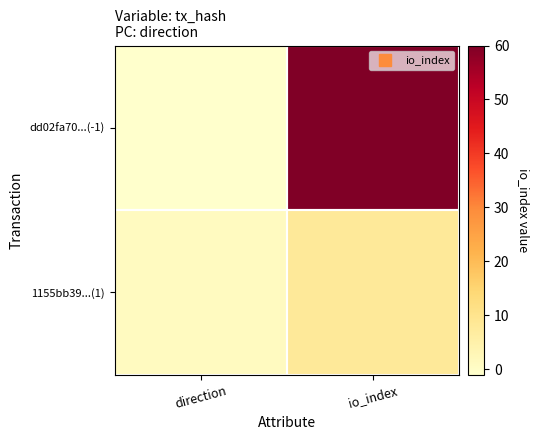

Rank the series by their average value, from lowest to highest.

1155bb39...(1), dd02fa70...(-1)